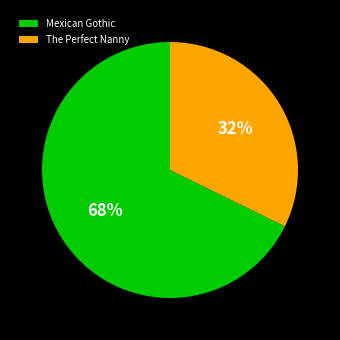

What percentage is the The Perfect Nanny slice, to the nearest percent?

32%